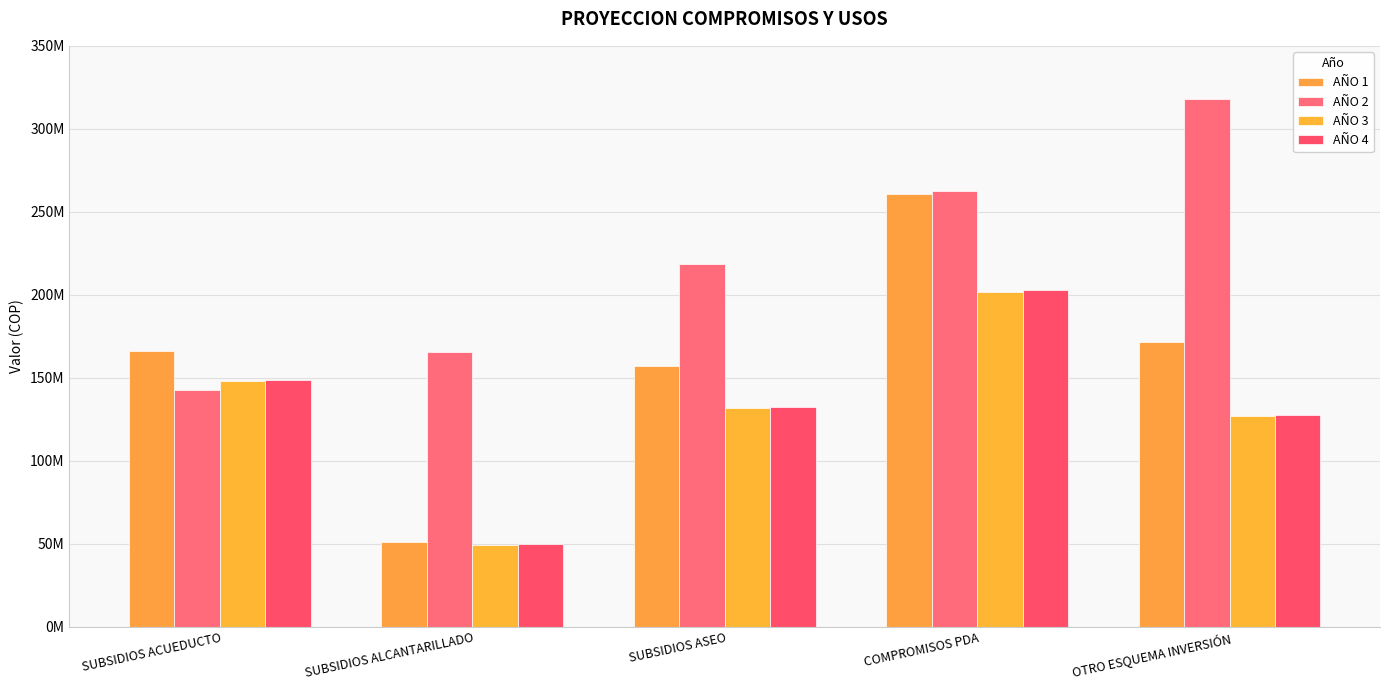

Are the bars horizontal?

No